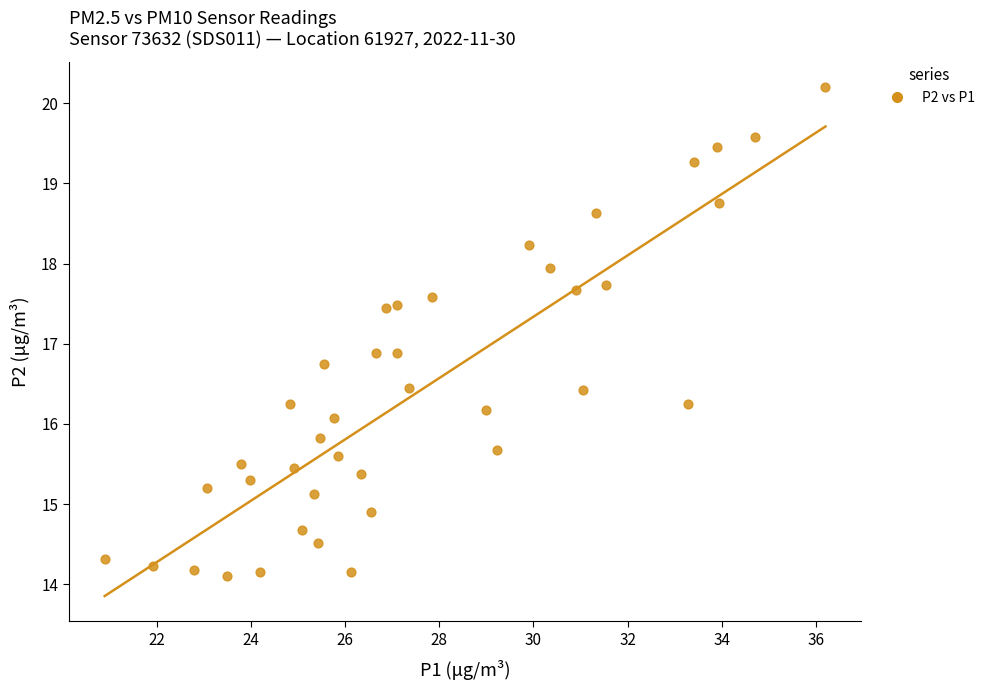

What is the range of X values (max minus min)?

15.3